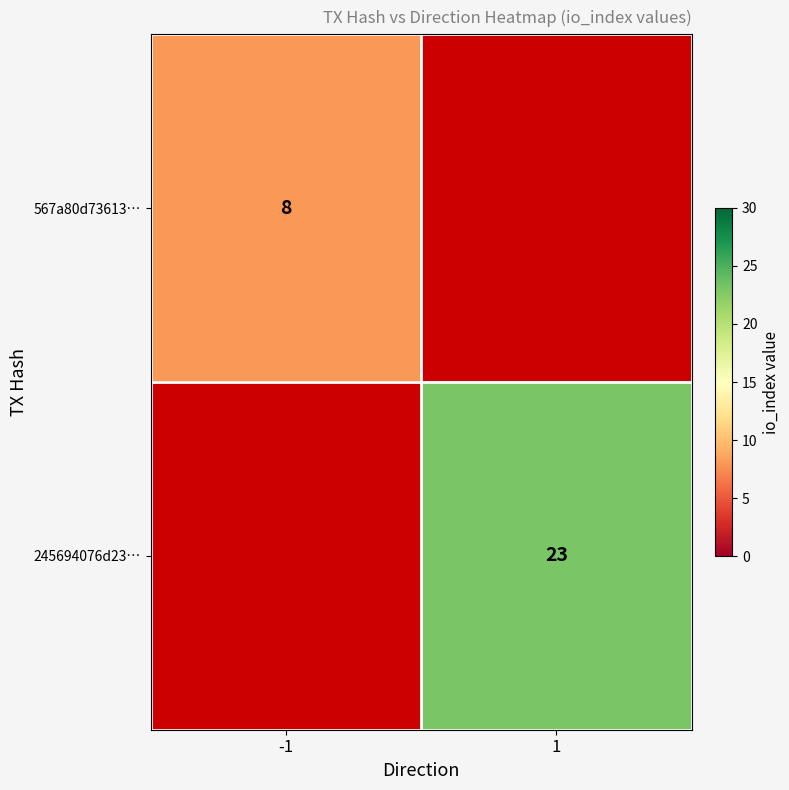

Is it true that 245694076d23… equals 5.2 at 1?

False